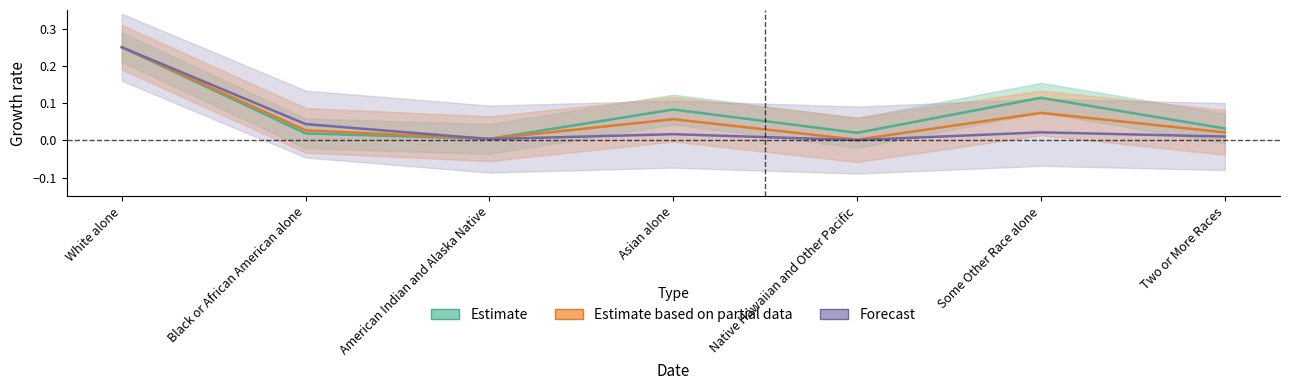

Reading left to right, transcribe all the data shown in this chart.

Estimate: 0.2	0.0	0.0	0.1	0.0	0.1	0.0
Estimate based on partial data: 0.2	0.0	0.0	0.1	0.0	0.1	0.0
Forecast: 0.2	0.0	0.0	0.0	0.0	0.0	0.0